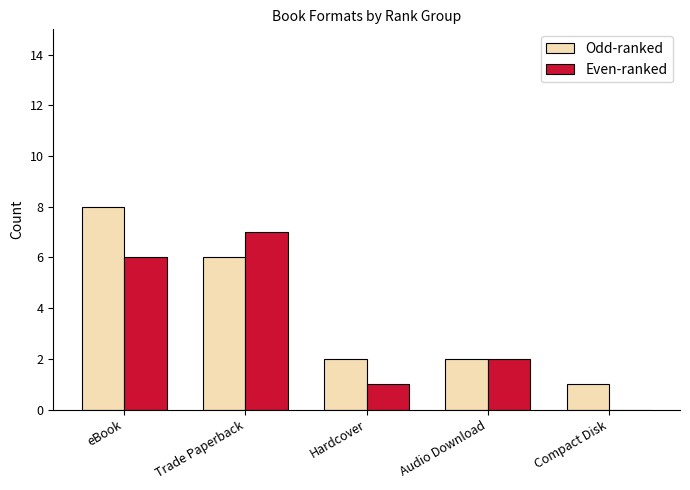

At which category is the sum across all series the highest?

eBook